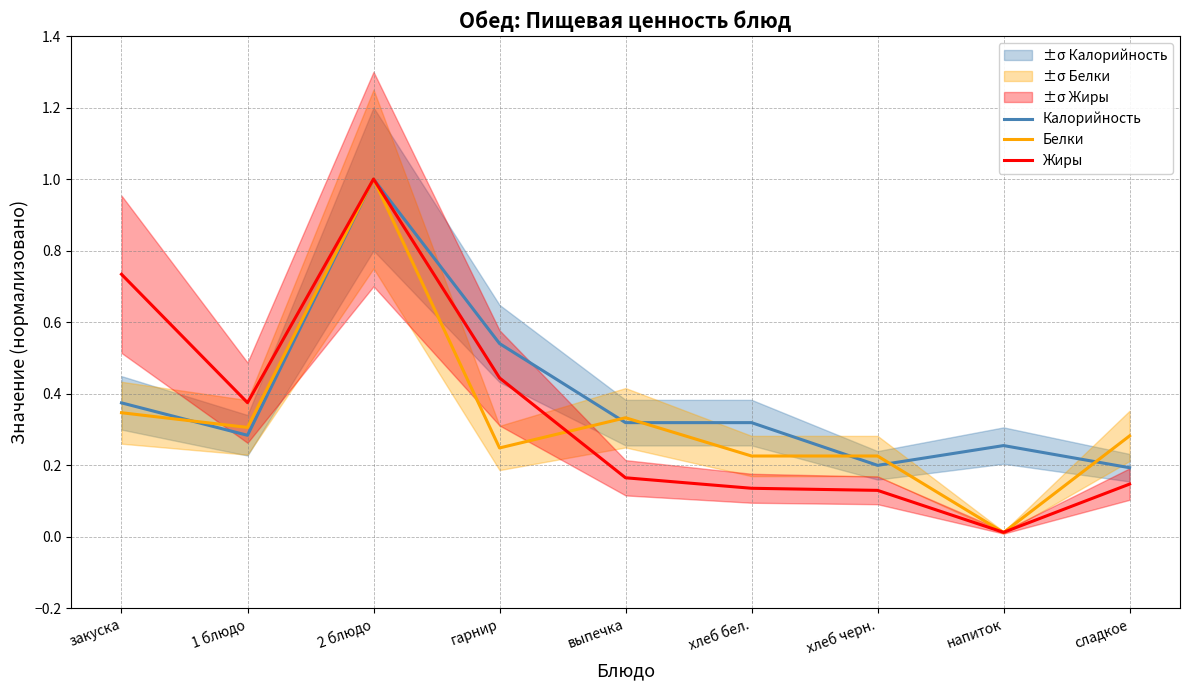

Is this an area chart (filled region under the line)?

No